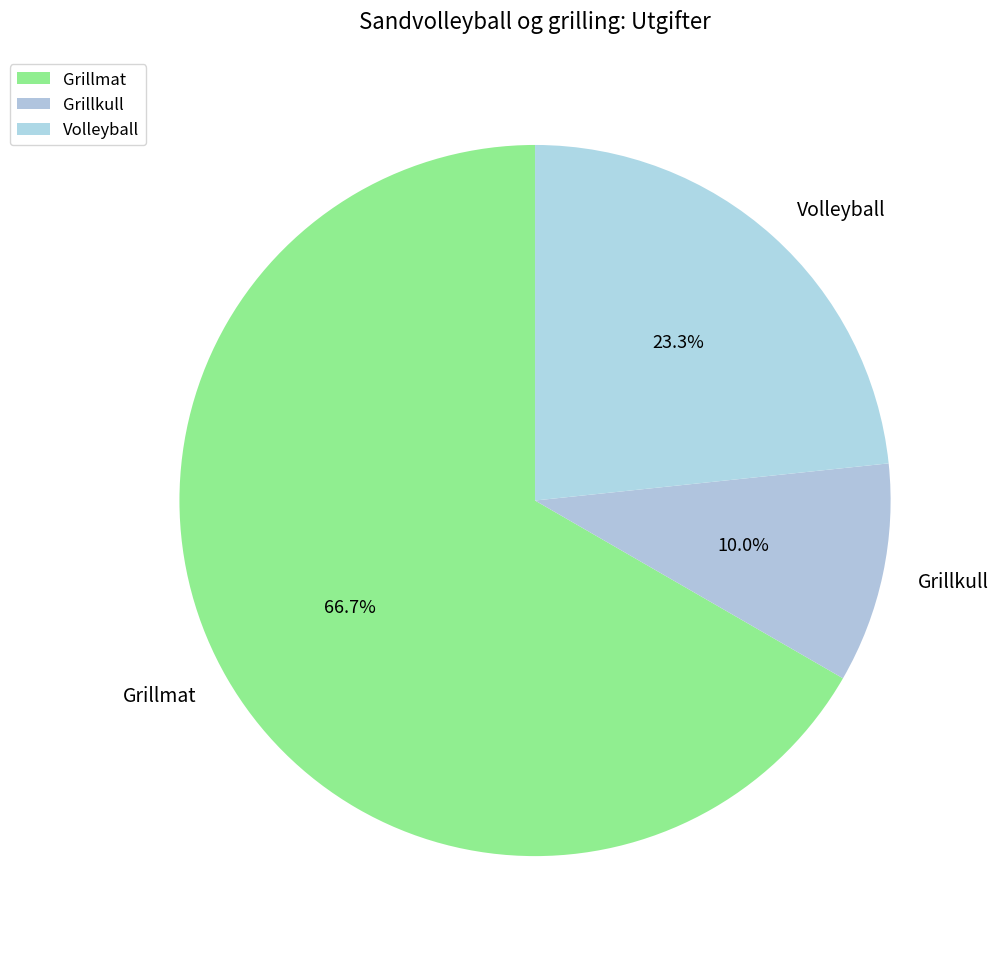

Between Volleyball and Grillkull, which is larger?

Volleyball